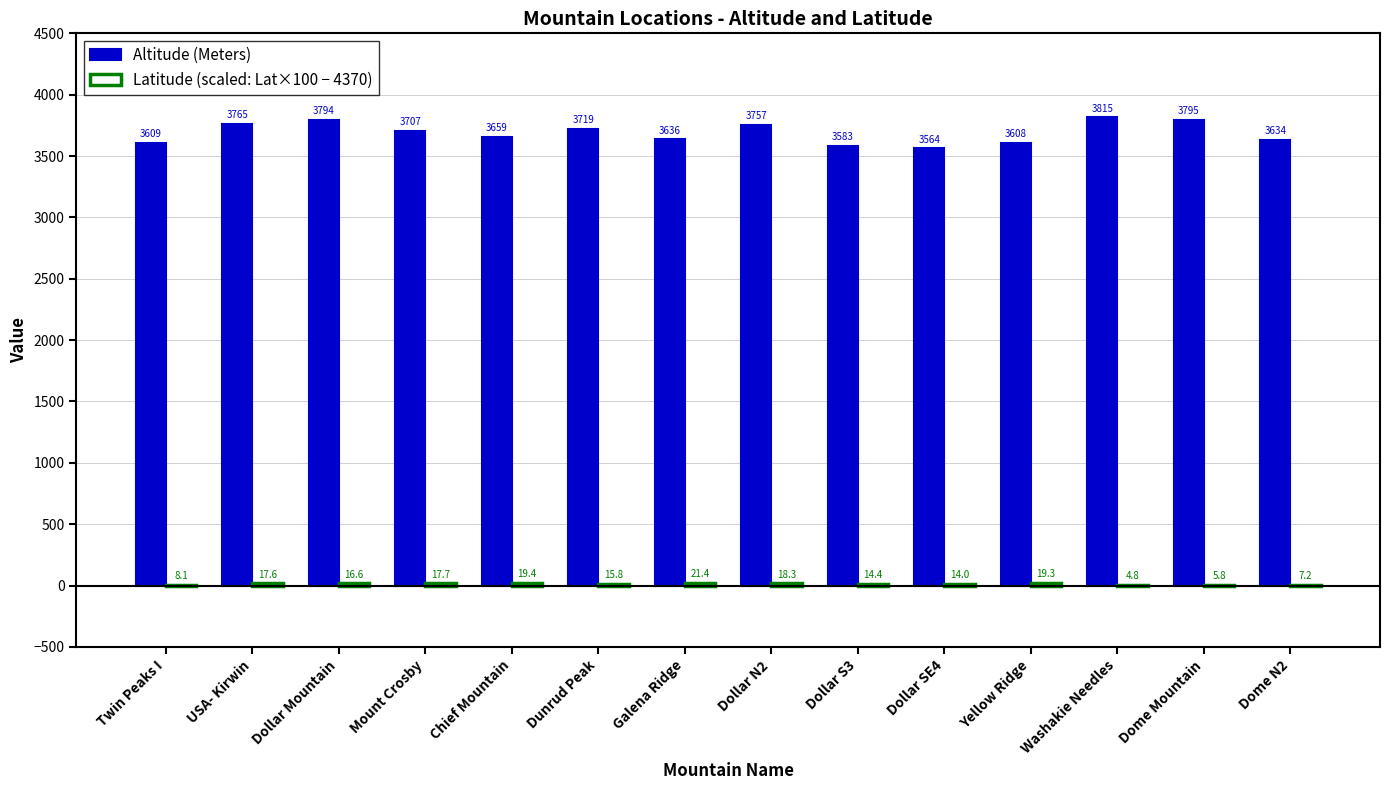

Between Mount Crosby and Dome N2, which series saw the biggest shift?

Altitude (Meters)